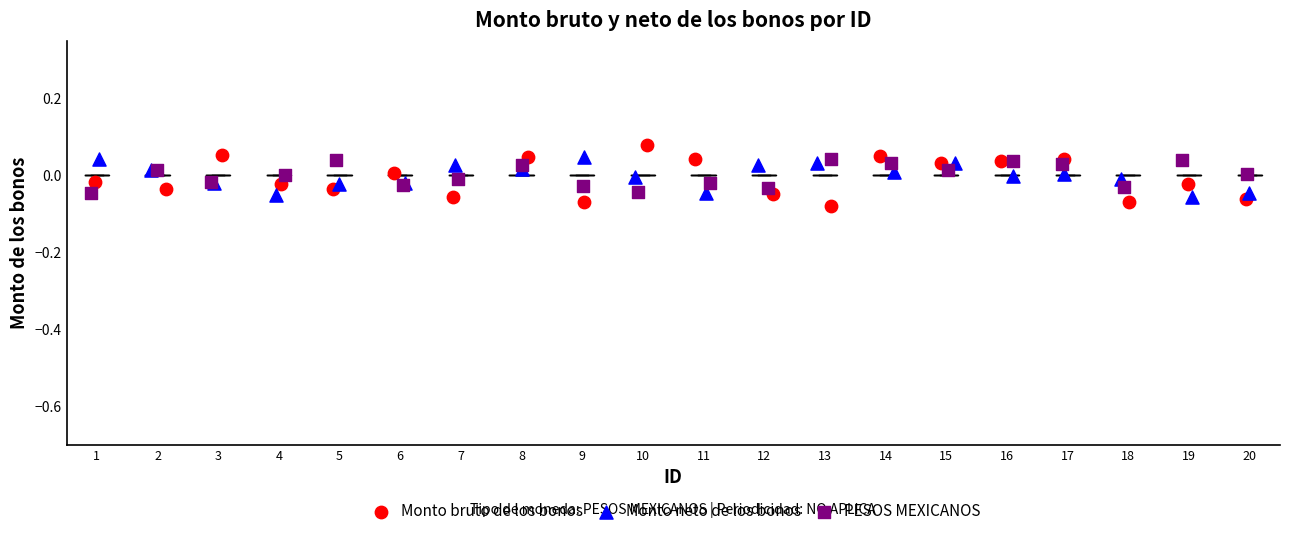

Which series has the widest spread of Y values?

Monto bruto de los bonos